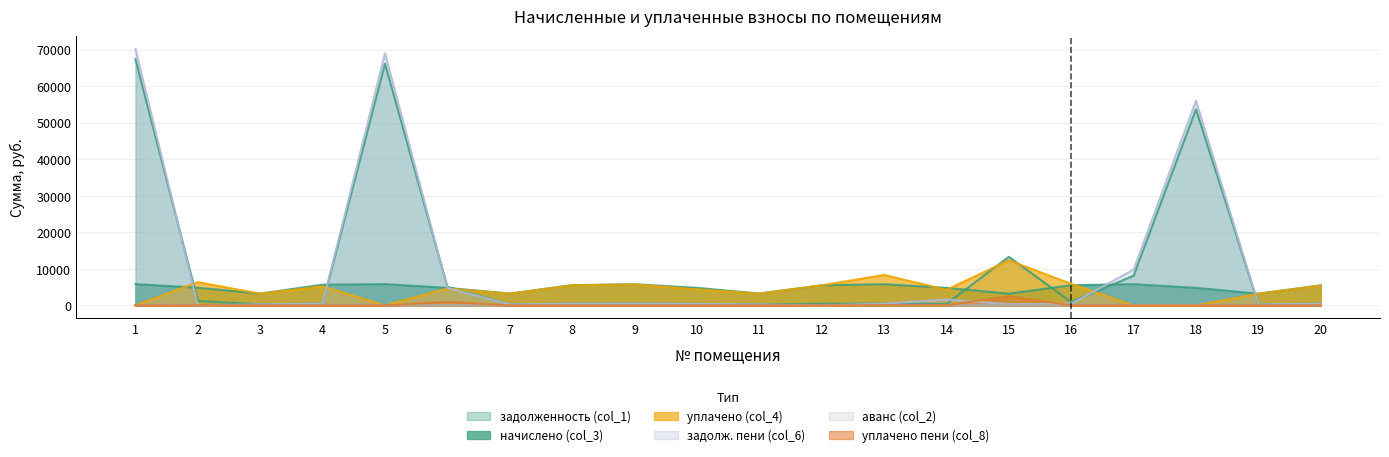

Is the value of уплачено (col_4) at 17 greater than the value of начислено (col_3) at 3?

No